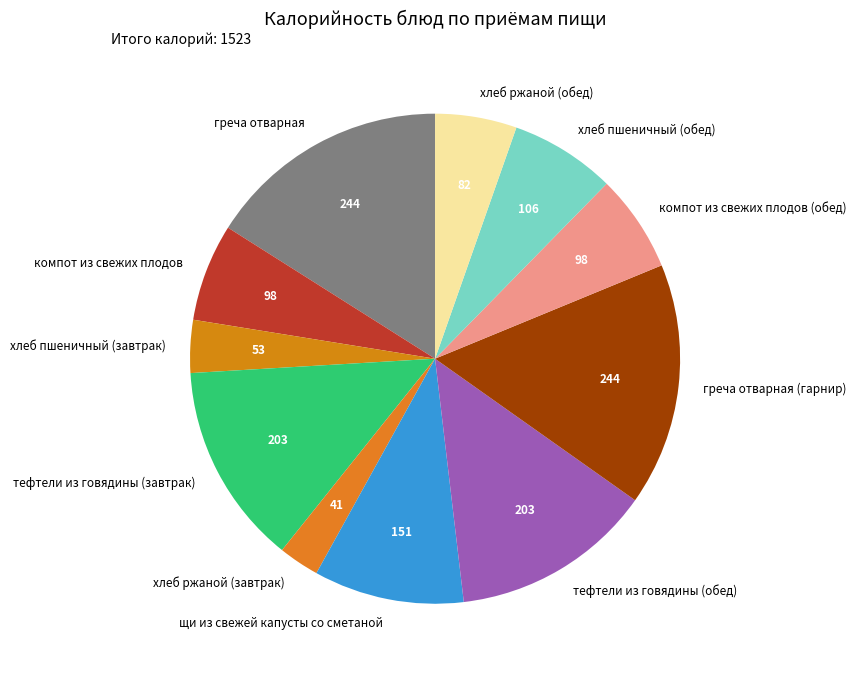

The тефтели из говядины (завтрак) slice represents 2% of the pie. True or false?

False